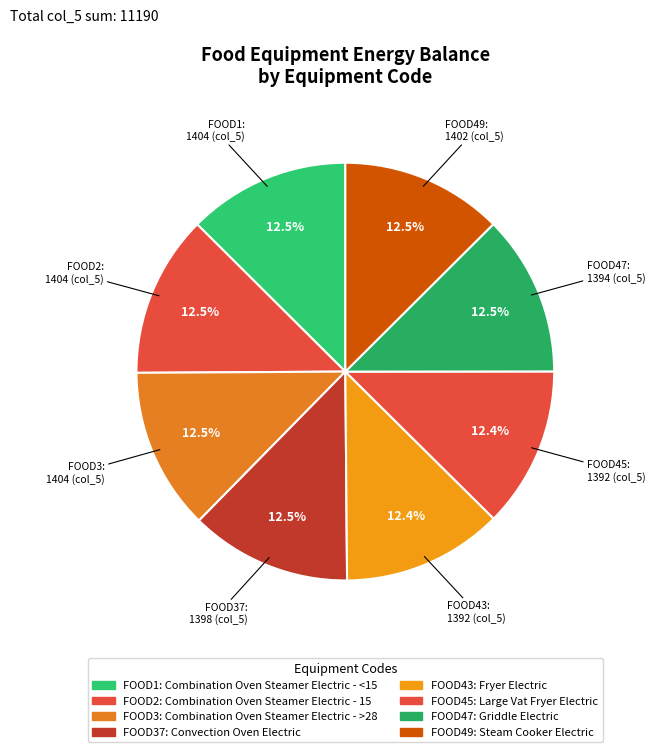

Which slice is the largest?

FOOD1